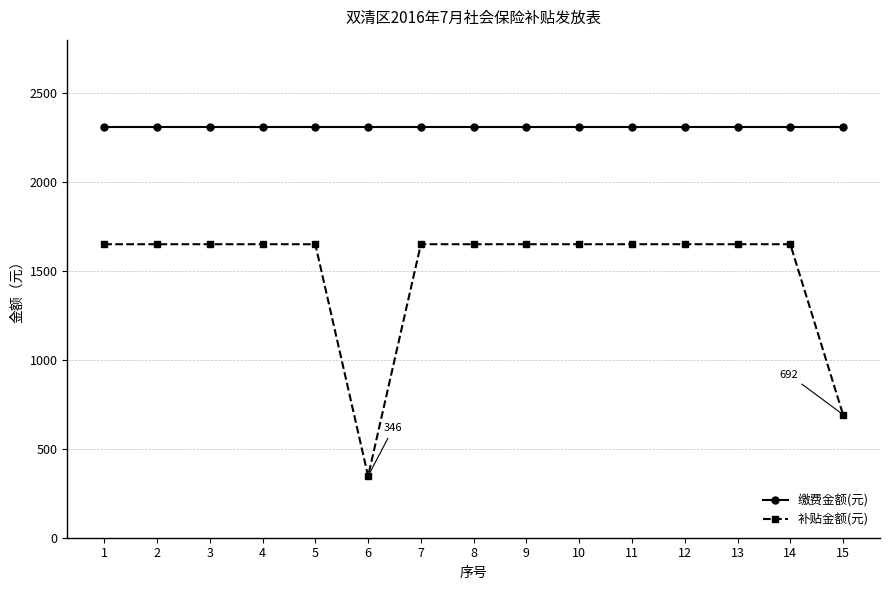

What is the total value across all series at 14?

3961